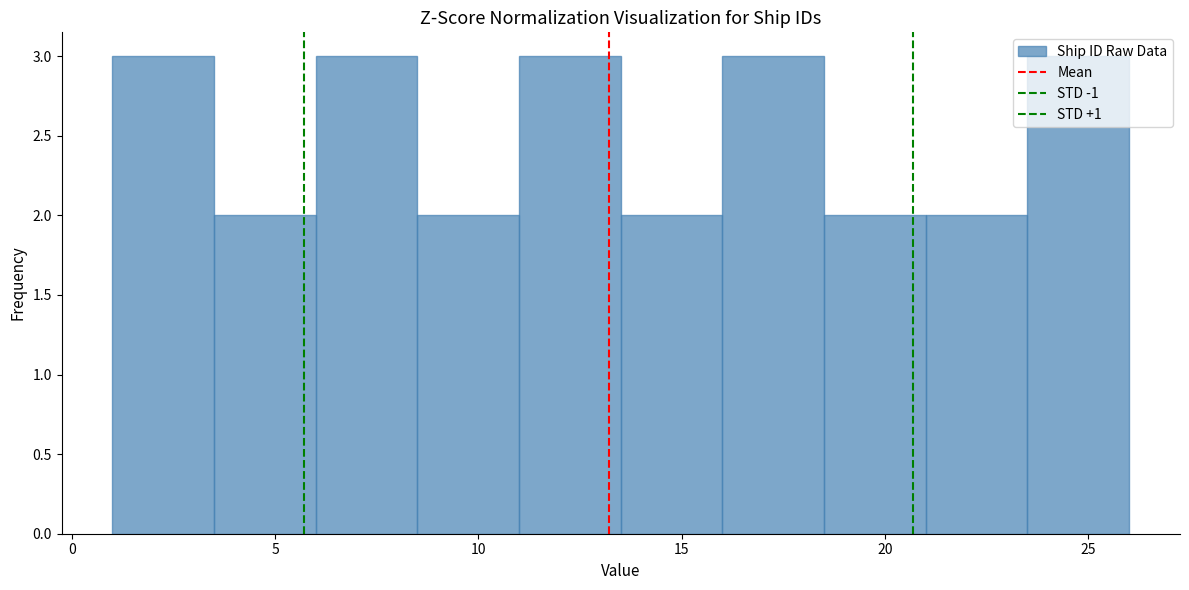

Reading left to right, list every bar in this chart as the range it spans on the x-axis followed by its height. The values are not printed on the chart, so give them approximately, as read against the axis.

1.0 to 3.5: 3
3.5 to 6.0: 2
6.0 to 8.5: 3
8.5 to 11.0: 2
11.0 to 13.5: 3
13.5 to 16.0: 2
16.0 to 18.5: 3
18.5 to 21.0: 2
21.0 to 23.5: 2
23.5 to 26.0: 3